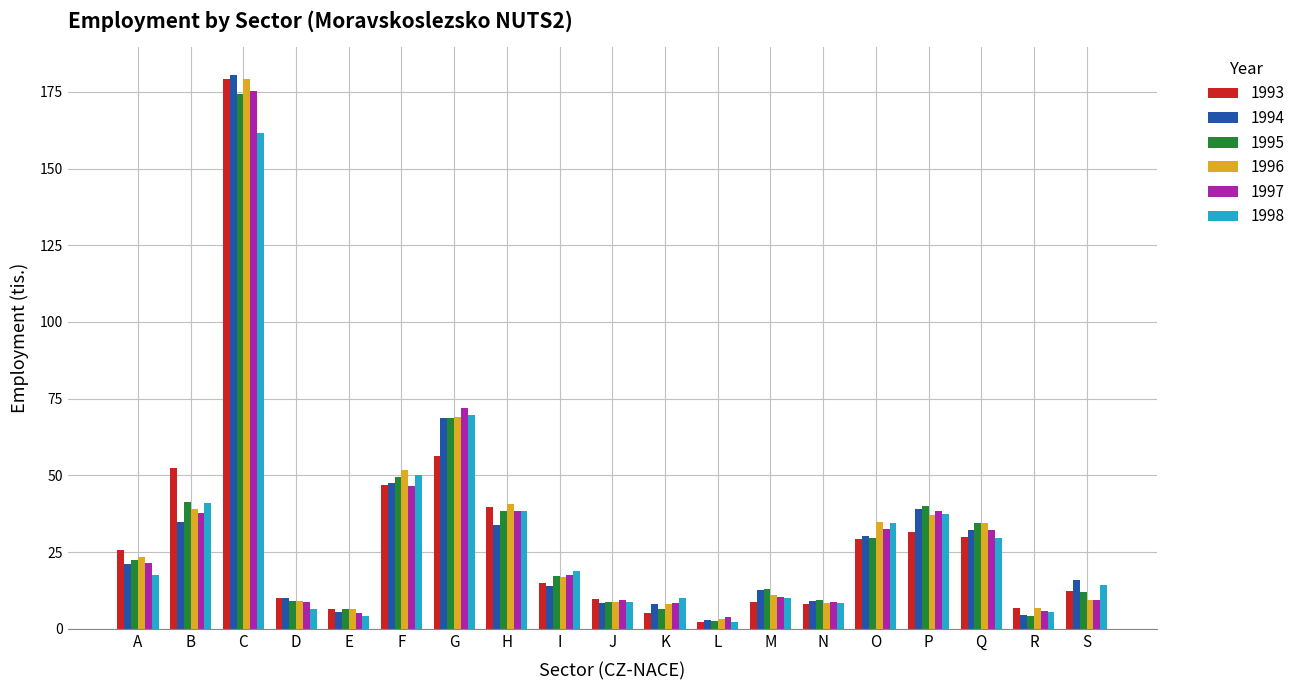

What is the sum of all 1996 values?

598.1